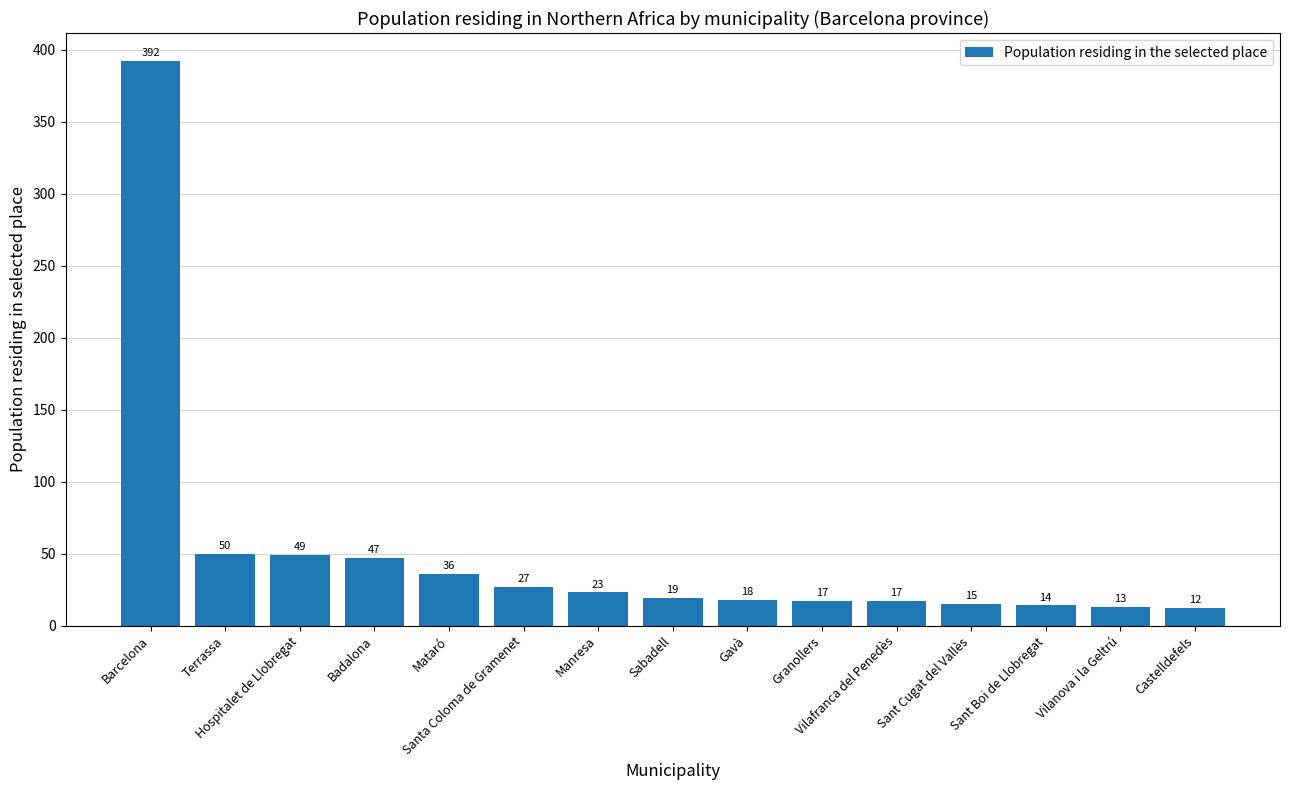

What is the label of the 4th bar from the left?

Badalona